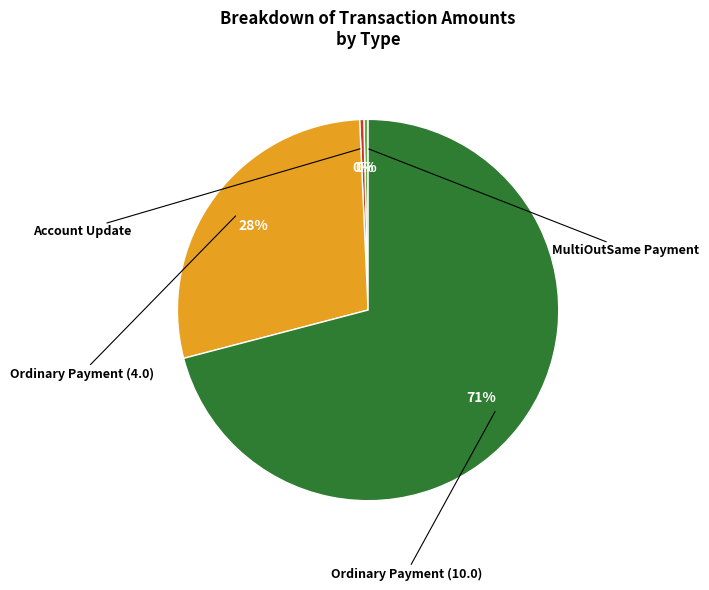

Does any single category account for the majority?

Yes